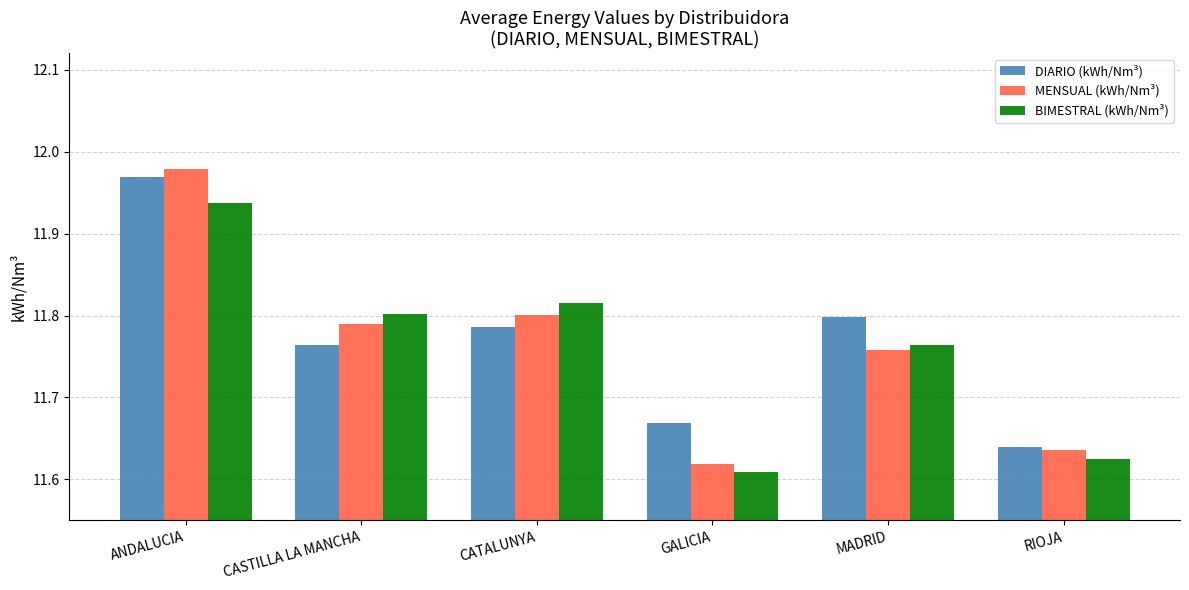

Between CASTILLA LA MANCHA and RIOJA, which series saw the biggest shift?

BIMESTRAL (kWh/Nm³)